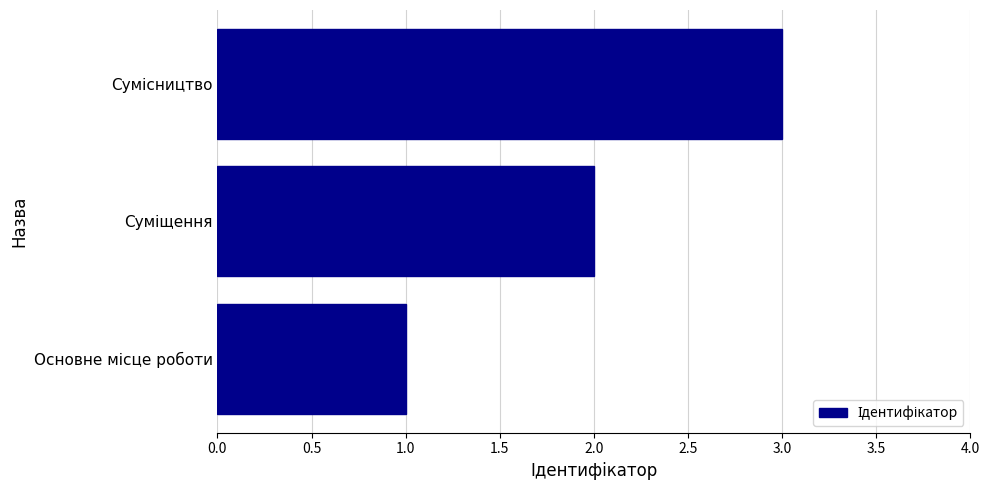

What is the maximum value shown in the chart?

3